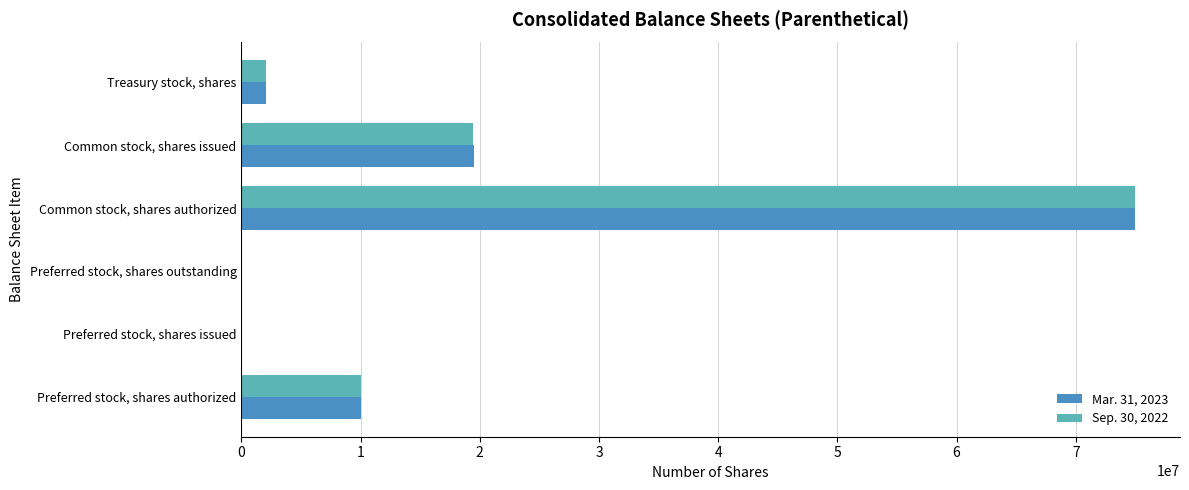

How many data points does each series have?

6